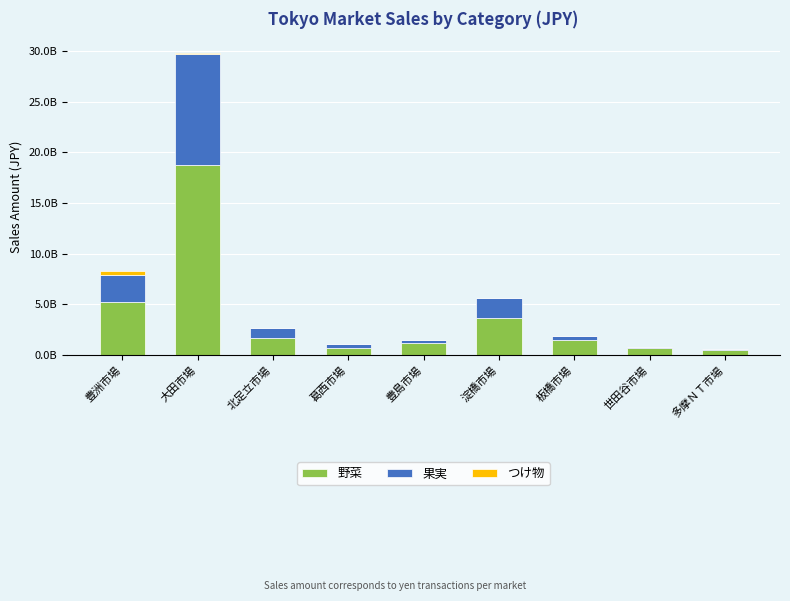

What are all the series names shown in the legend?

野菜, 果実, つけ物